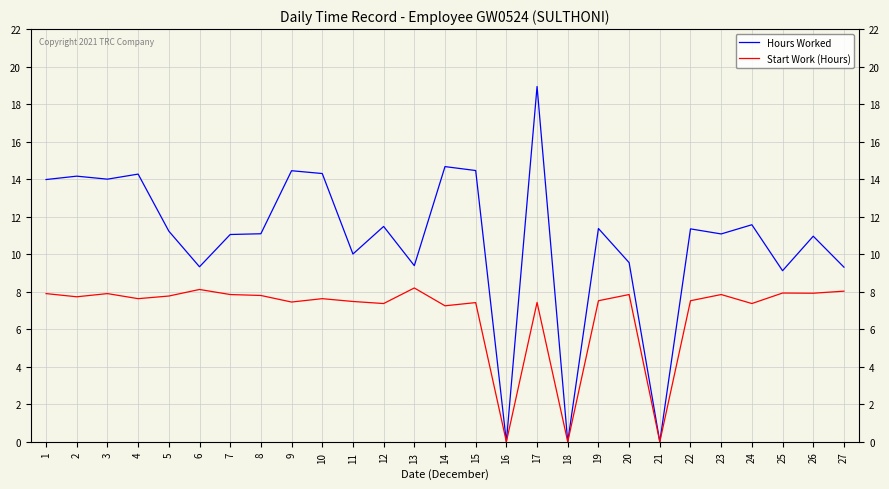

Where does the Start Work (Hours) series first go above 7?

1